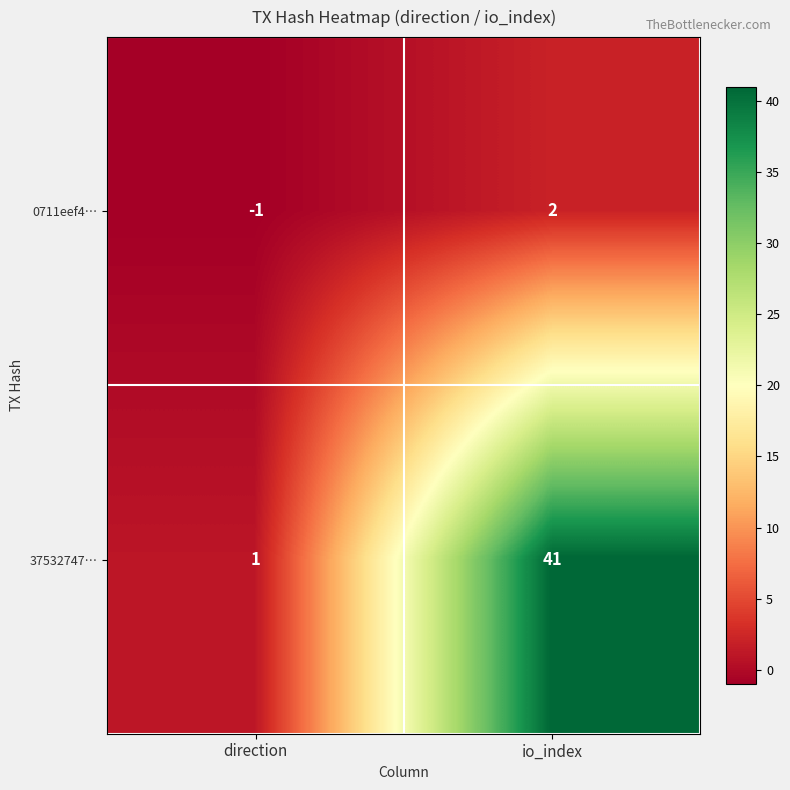

Reading left to right, extract all data points from this chart.

0711eef4…: -1	2
37532747…: 1	41